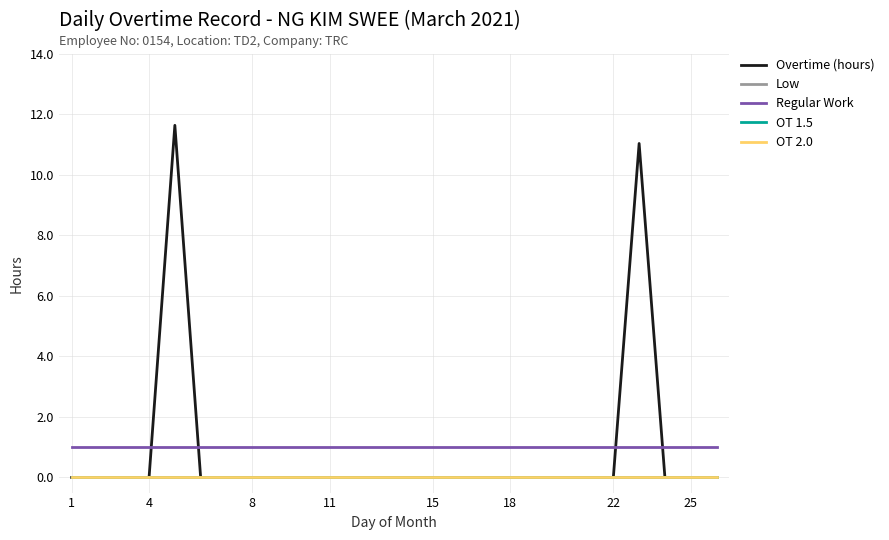

What is the value of the Regular Work point at the 20th from the left?

1.0